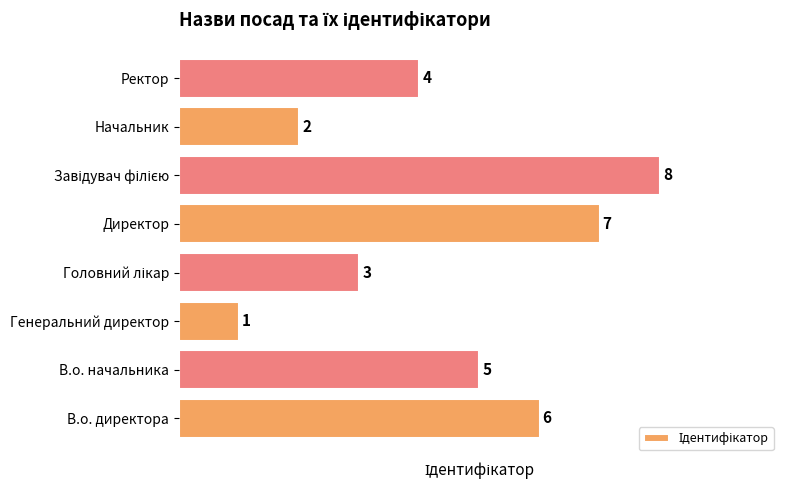

Which has a higher value, Начальник or Ректор?

Ректор